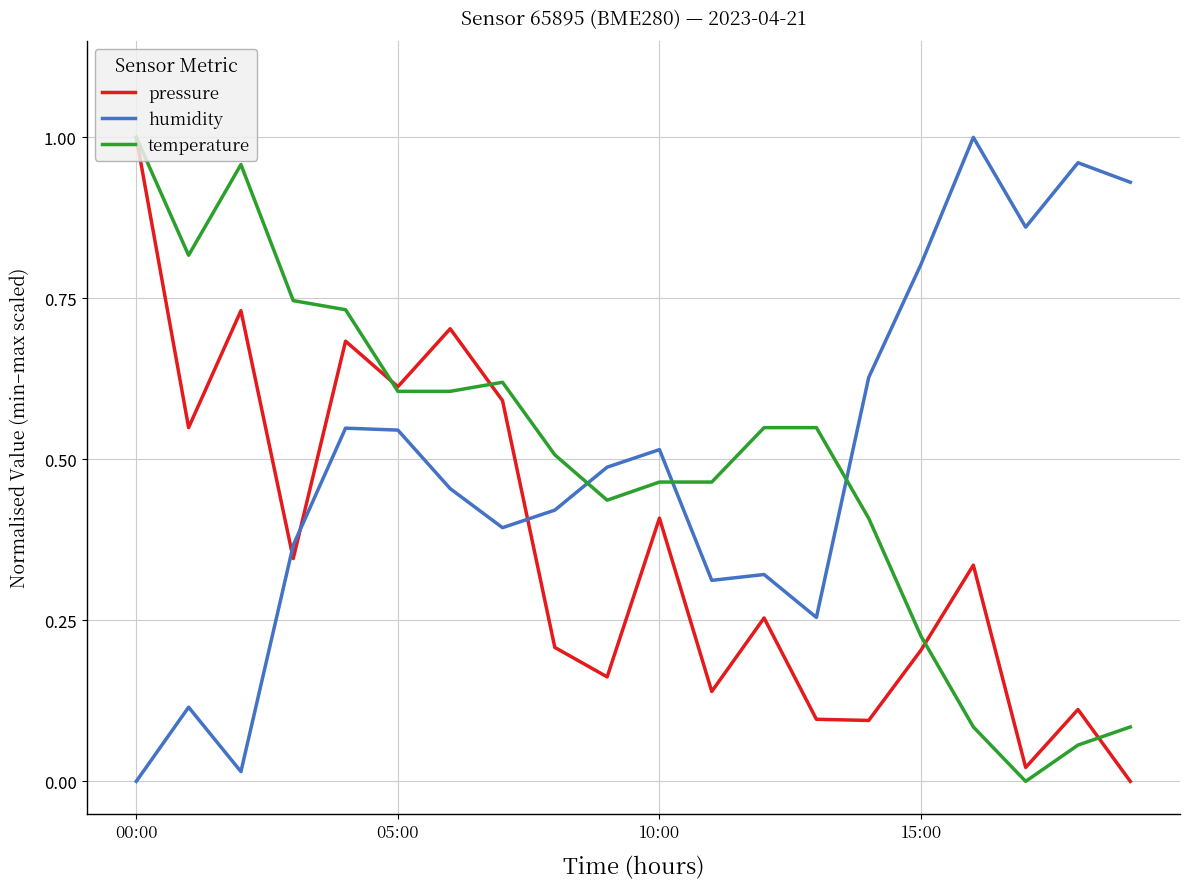

At how many categories does at least one series exceed 0?

20